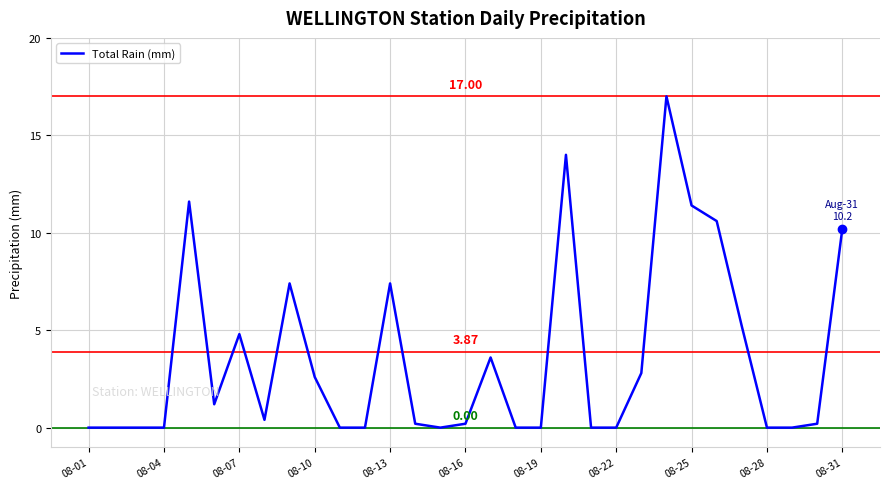

What is the difference between the maximum and minimum values?

17.0